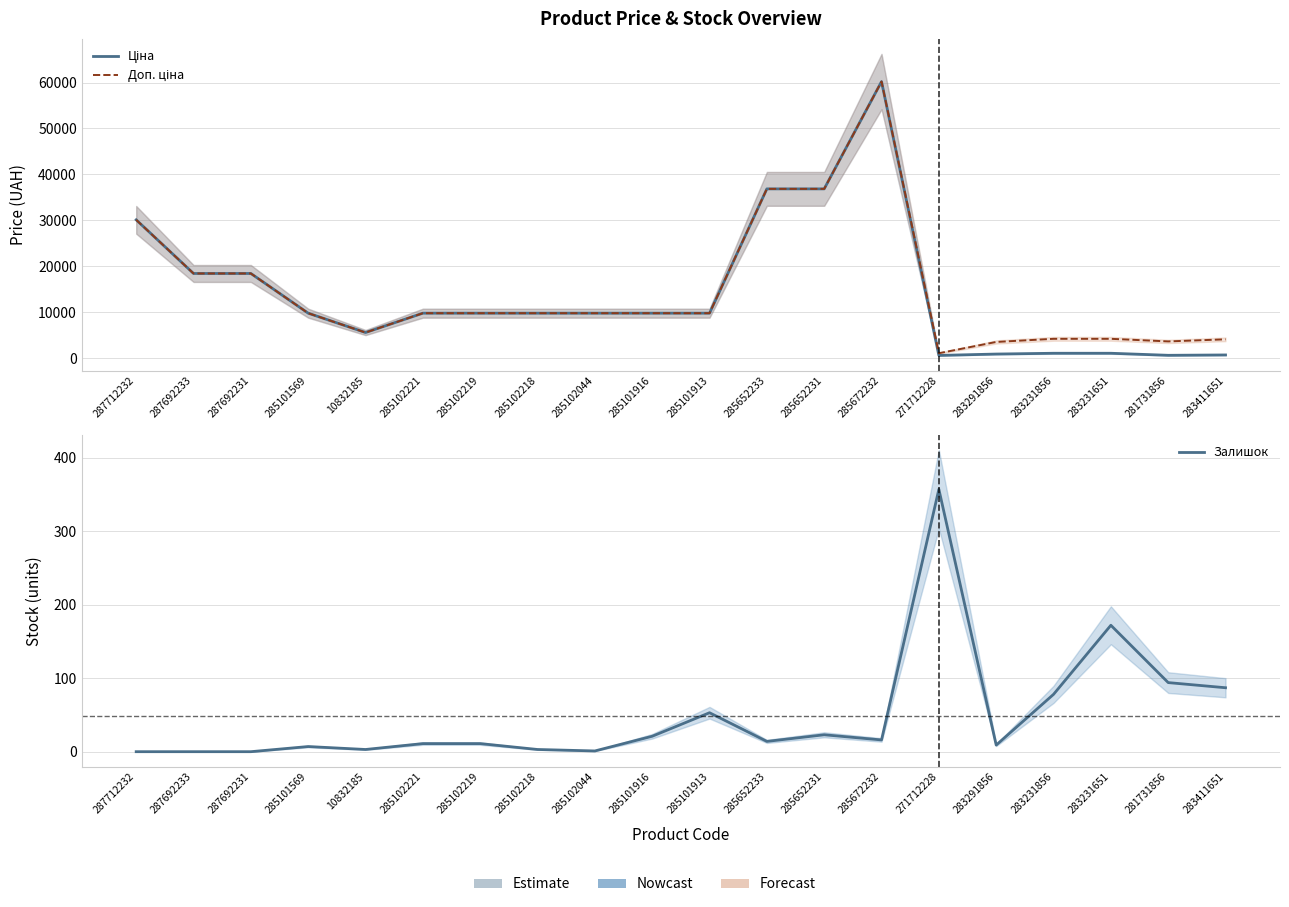

True or false: Залишок and Ціна cross at least once.

False